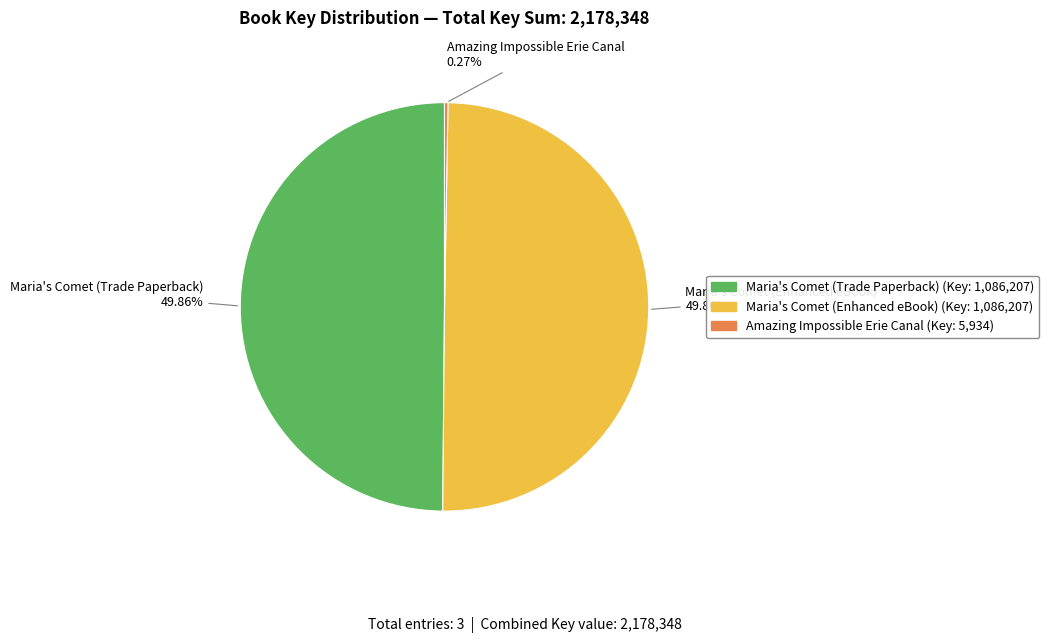

Approximately how many times larger is the value at Maria's Comet (Trade Paperback) compared to Maria's Comet (Enhanced eBook)?

1.0